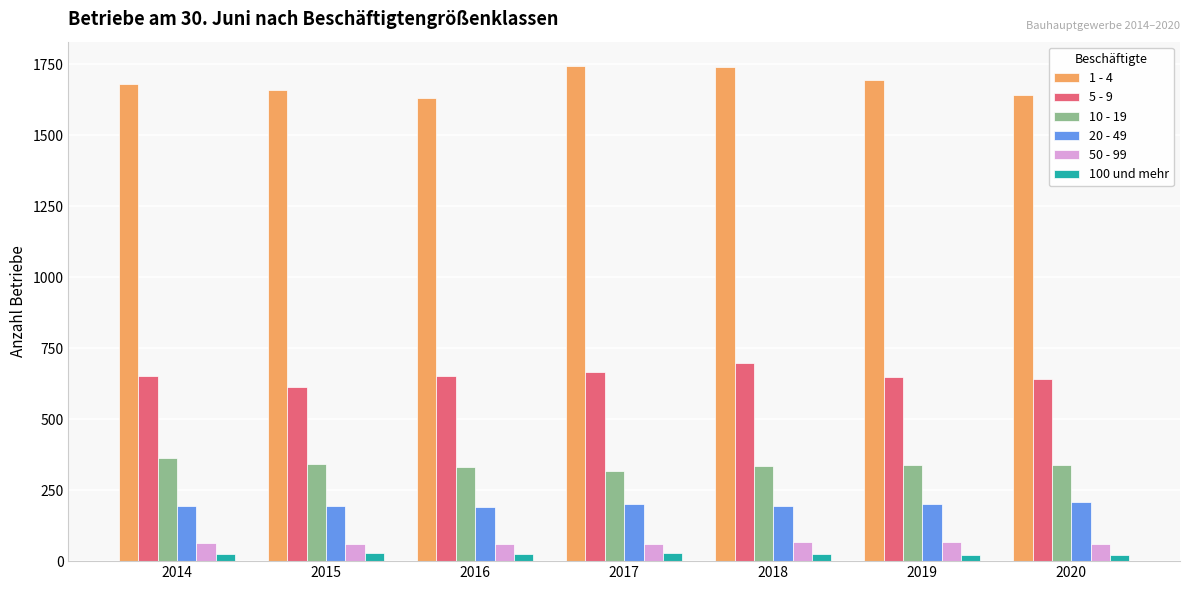

What is the sum of all 100 und mehr values?

174